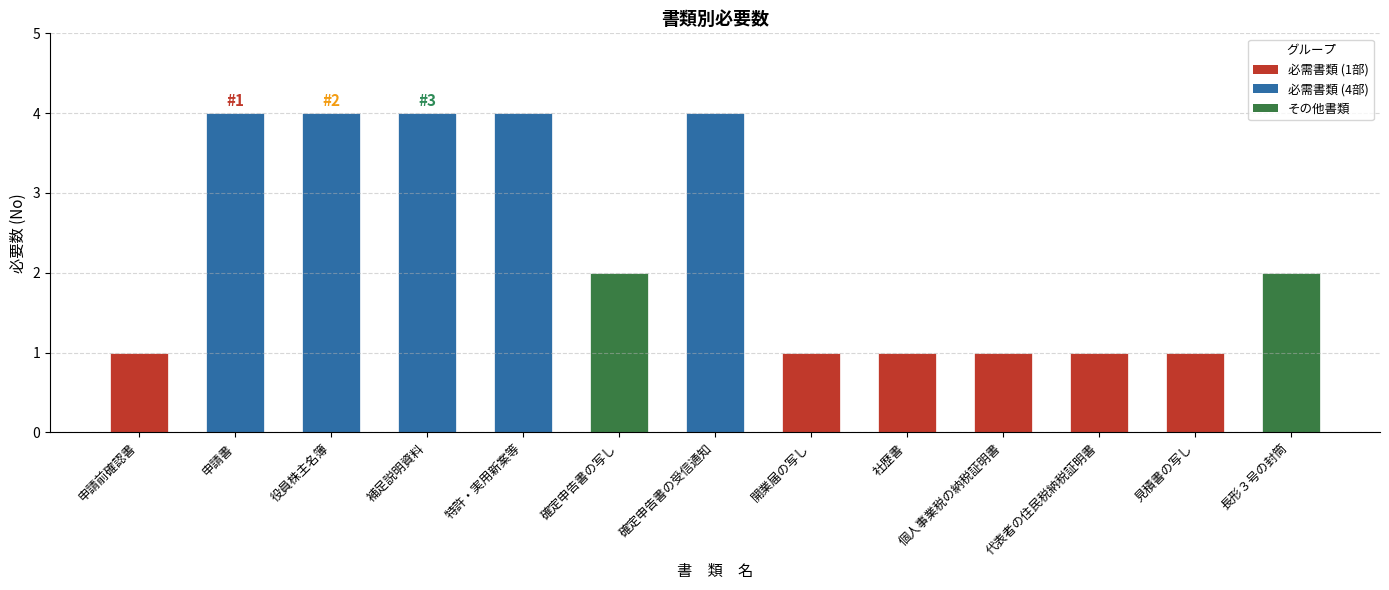

Reading left to right, list all the values displayed in this chart.

1	4	4	4	4	2	4	1	1	1	1	1	2